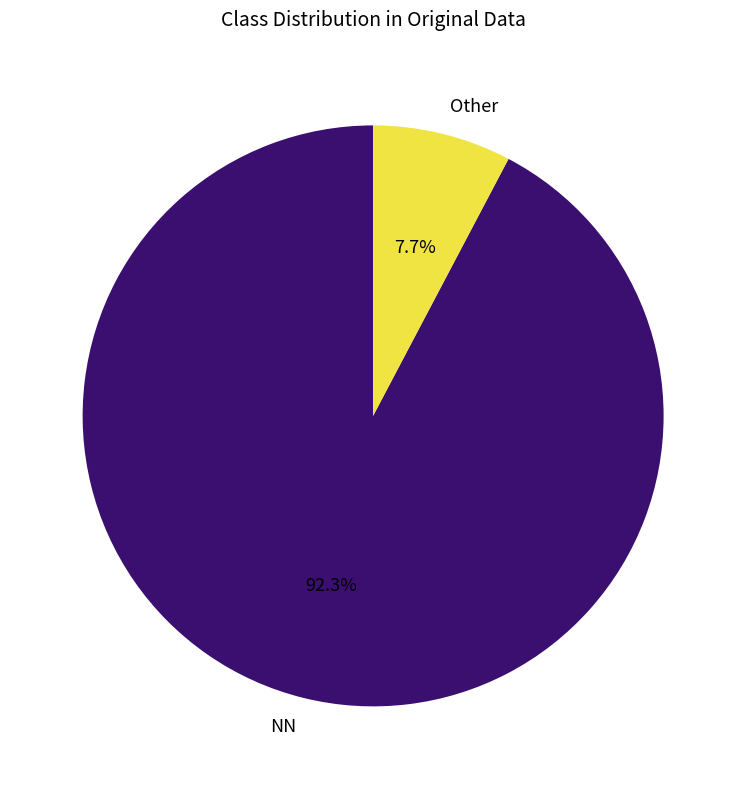

Combined, what portion of the pie is Other and NN?

100.0%